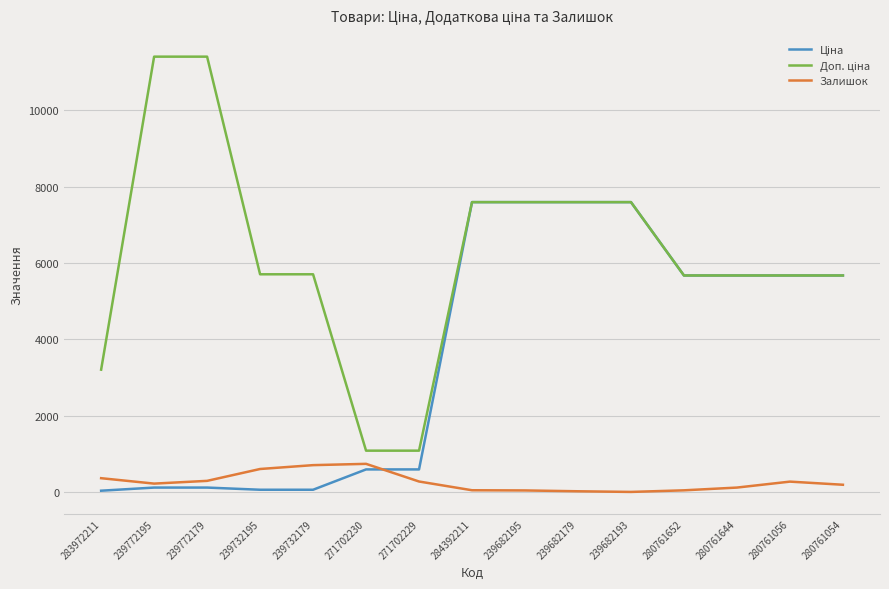

How many lines are shown in the chart?

3